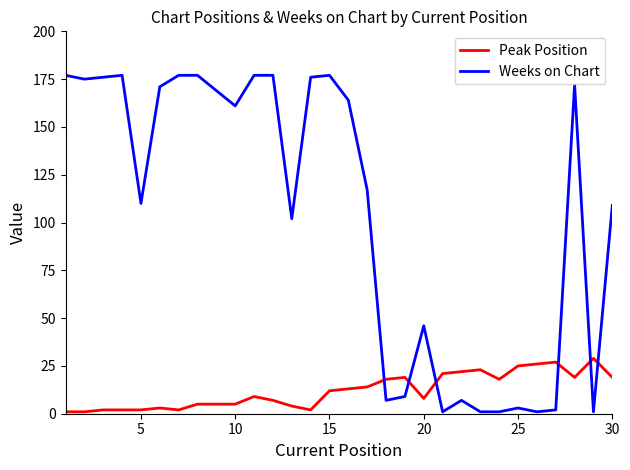

After their last crossing, which series has the higher values: Peak Position or Weeks on Chart?

Weeks on Chart